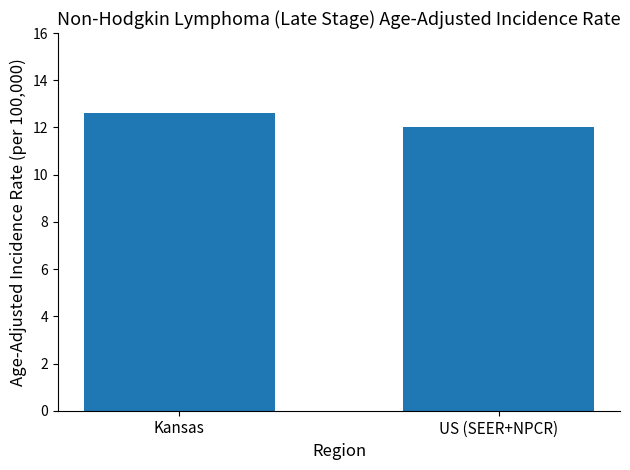

What is the change in value from Kansas to US (SEER+NPCR)?

-0.6